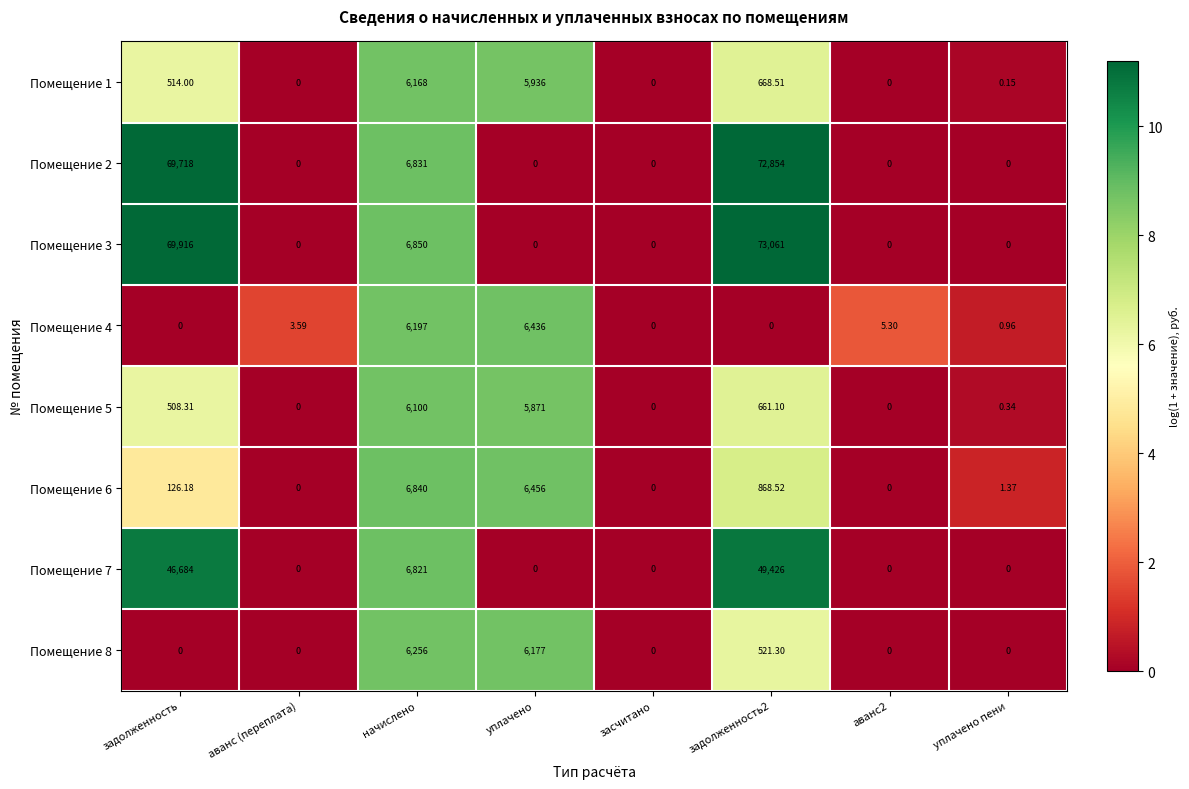

How many series are shown in this chart?

8